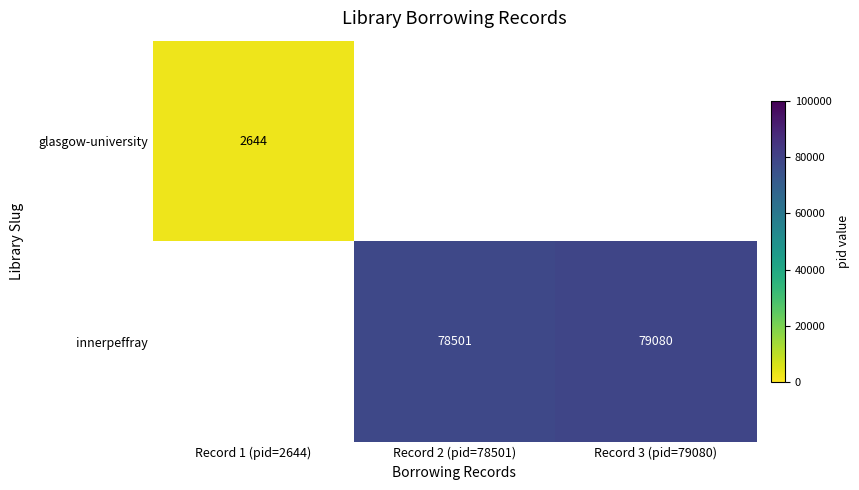

What is the difference between the innerpeffray values at Record 3 (pid=79080) and Record 2 (pid=78501)?

579